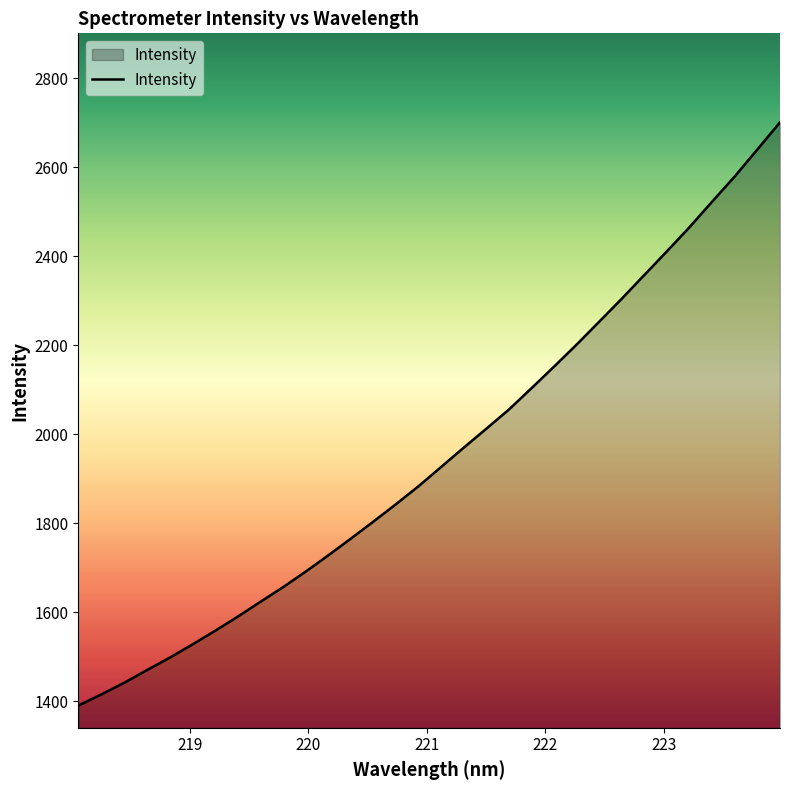

How many distinct data groups are displayed?

1